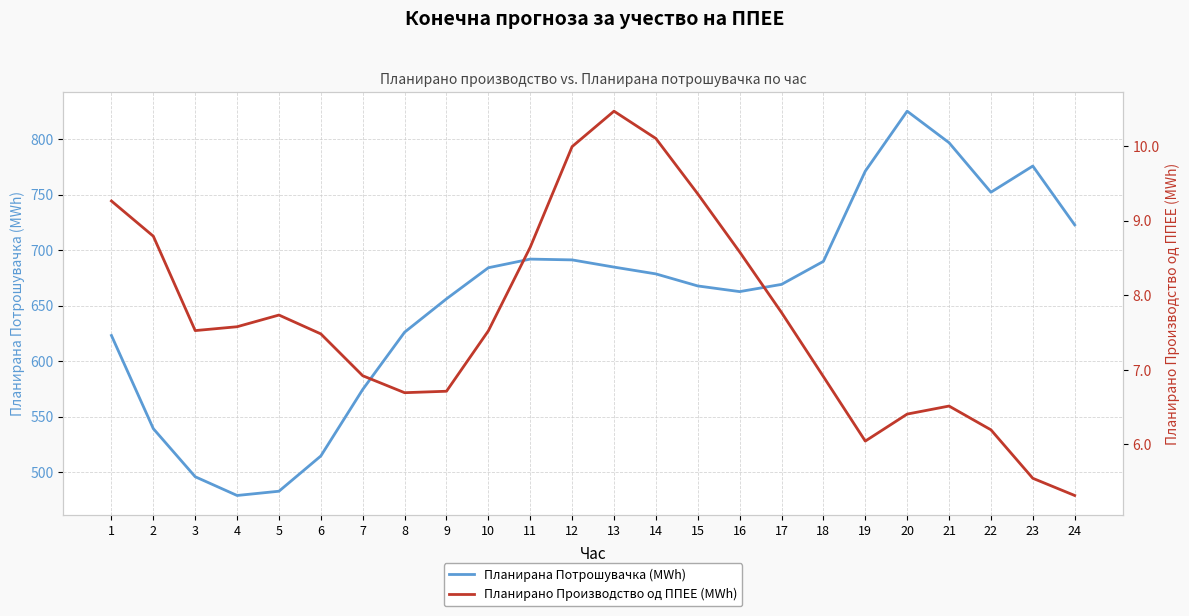

Is it true that Планирано Производство од ППЕЕ (MWh) equals 5.2 at 13?

False